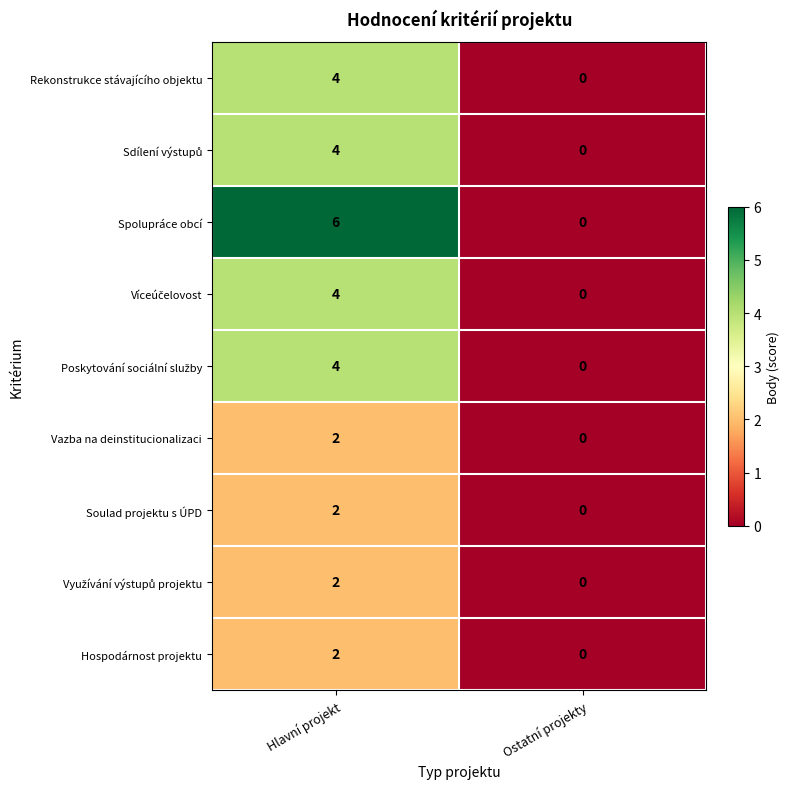

What is the maximum value shown in the chart?

6